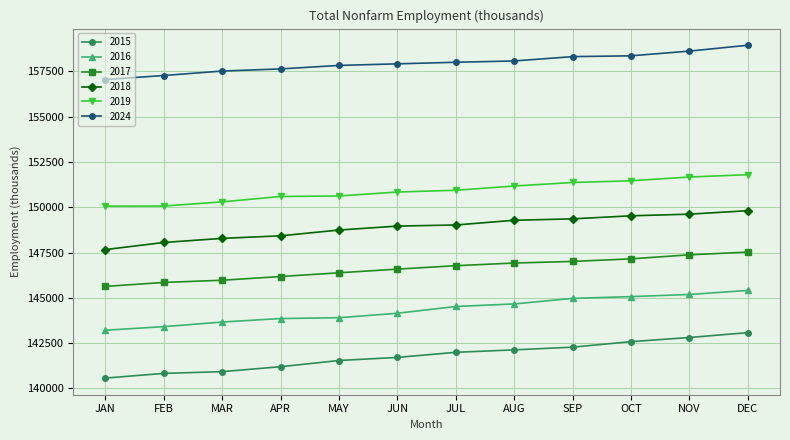

What is the difference between the 2017 values at DEC and MAR?

1554